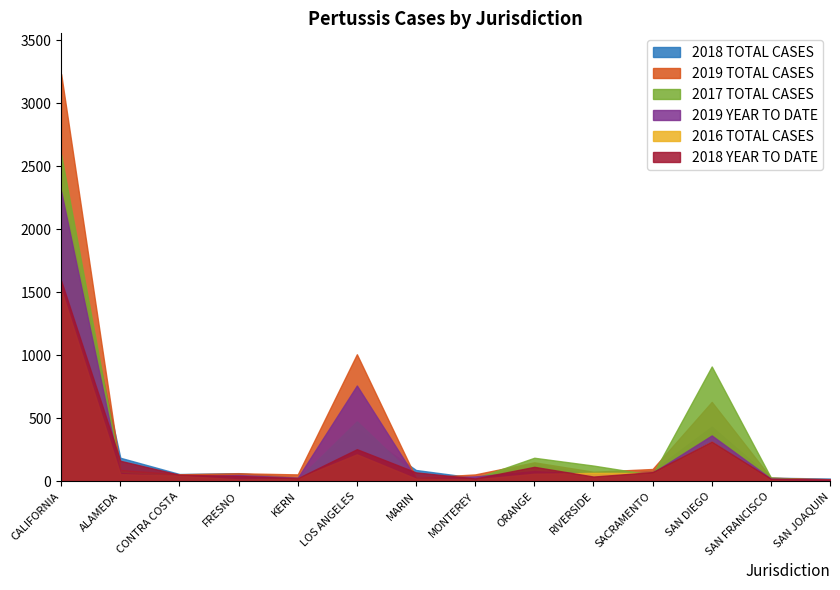

What is the difference between the maximum and minimum values in the 2019 TOTAL CASES series?

3213